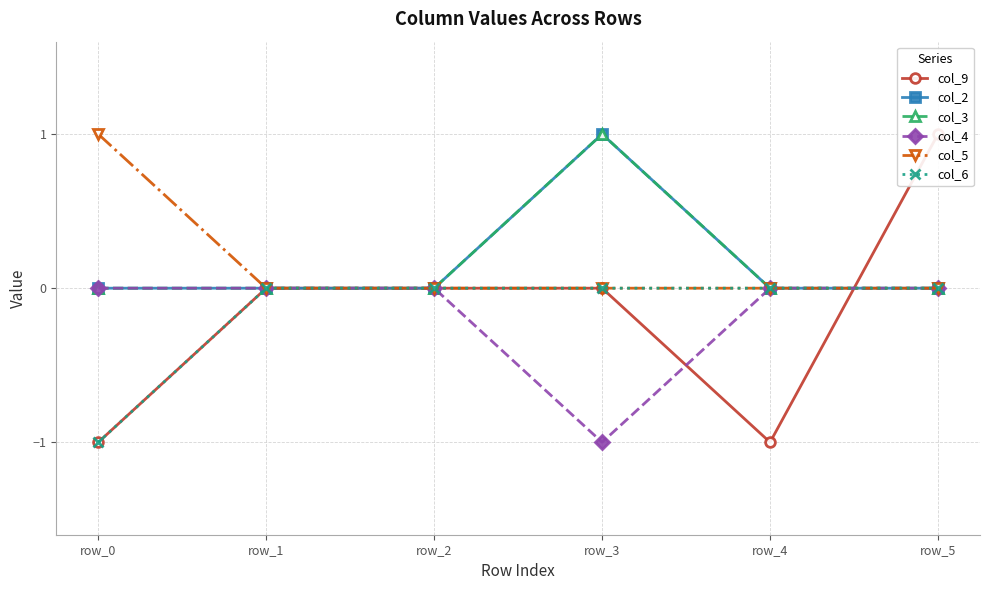

What is the value of the col_2 point at the 4th from the left?

1